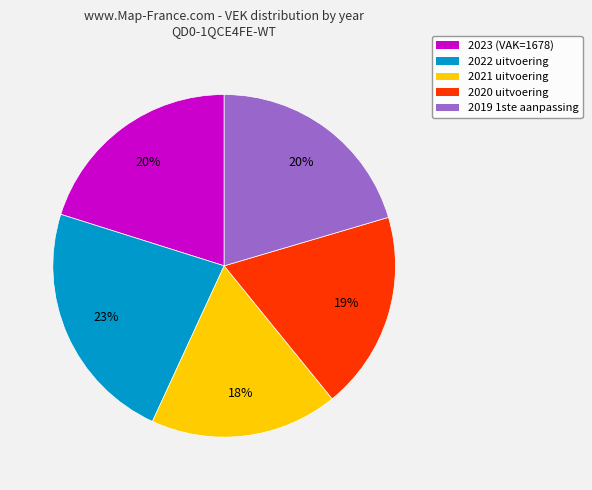

To the nearest percent, what is the difference between the largest and smallest slice percentages?

5%